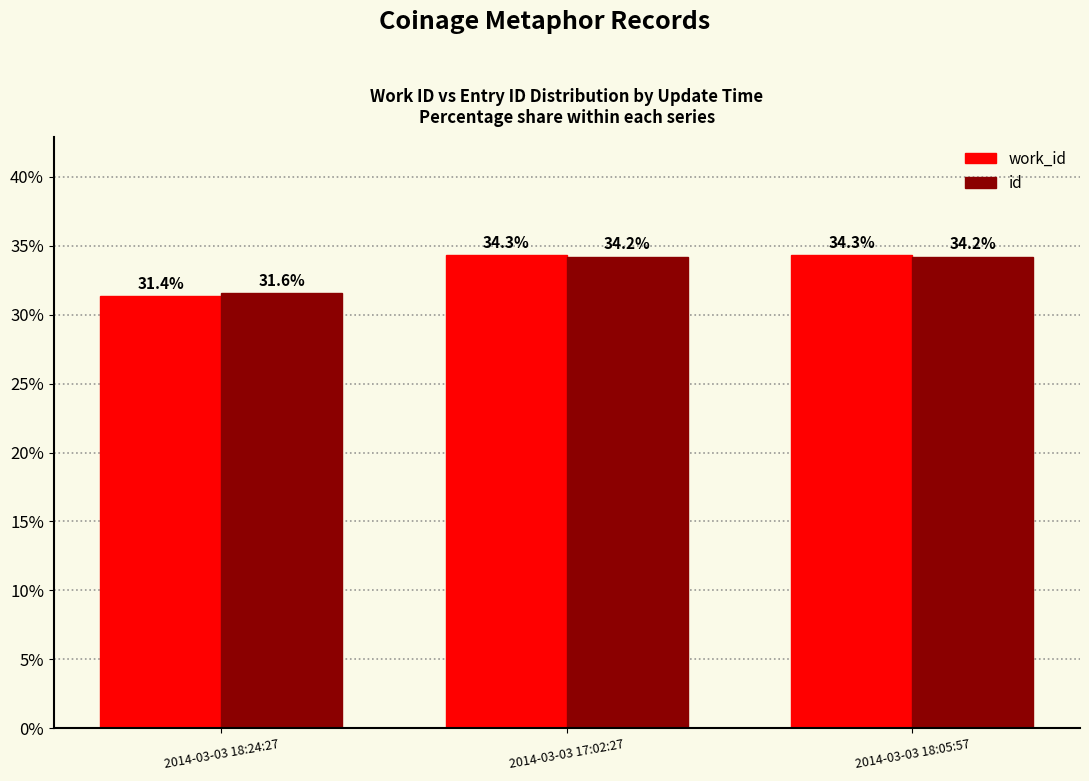

What is the maximum value for work_id?

34.3